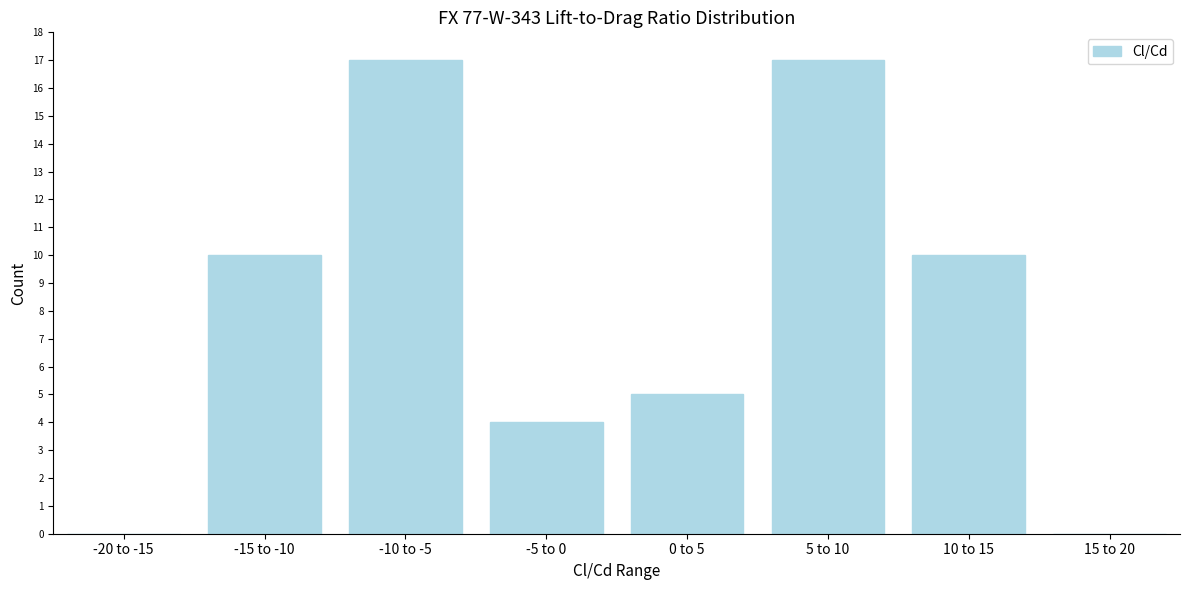

Reading left to right, list all the values displayed in this chart.

-20 to -15=0	-15 to -10=10	-10 to -5=17	-5 to 0=4	0 to 5=5	5 to 10=17	10 to 15=10	15 to 20=0